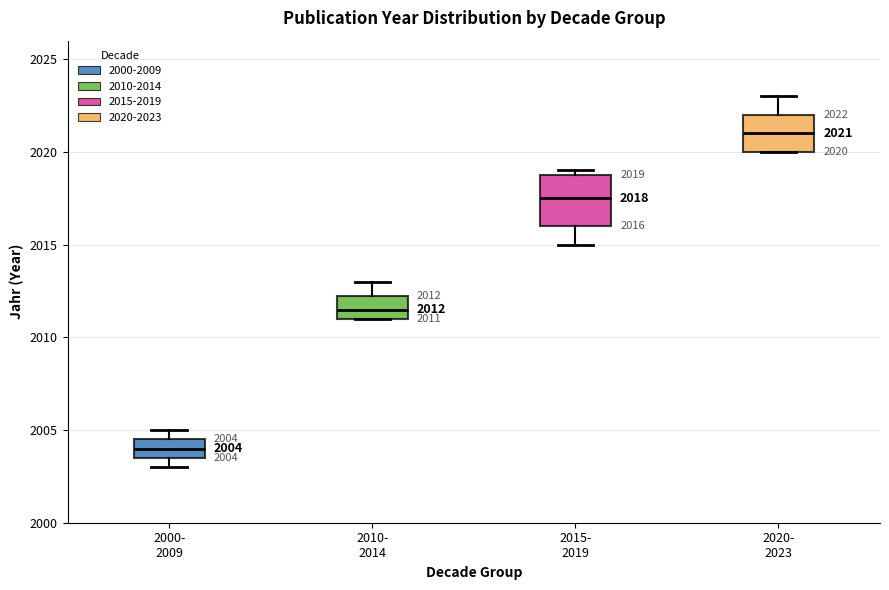

Which box is the tallest, from its lower edge to its upper edge?

2015- 2019